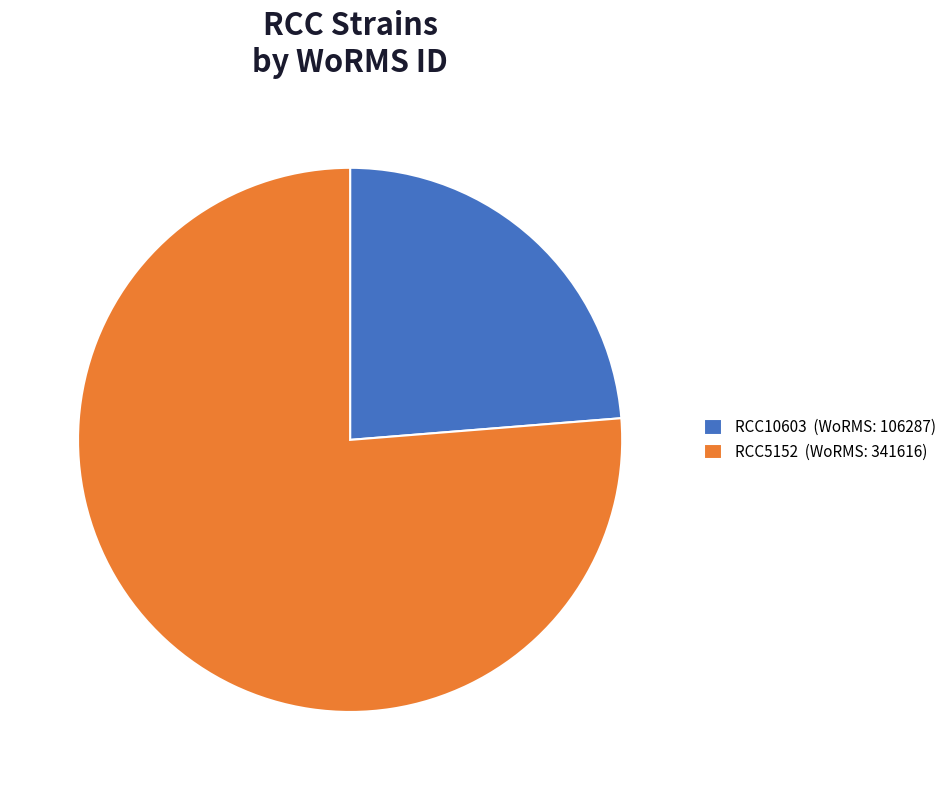

Approximately how many times larger is the value at RCC10603 (WoRMS: 106287) compared to RCC5152 (WoRMS: 341616)?

0.3